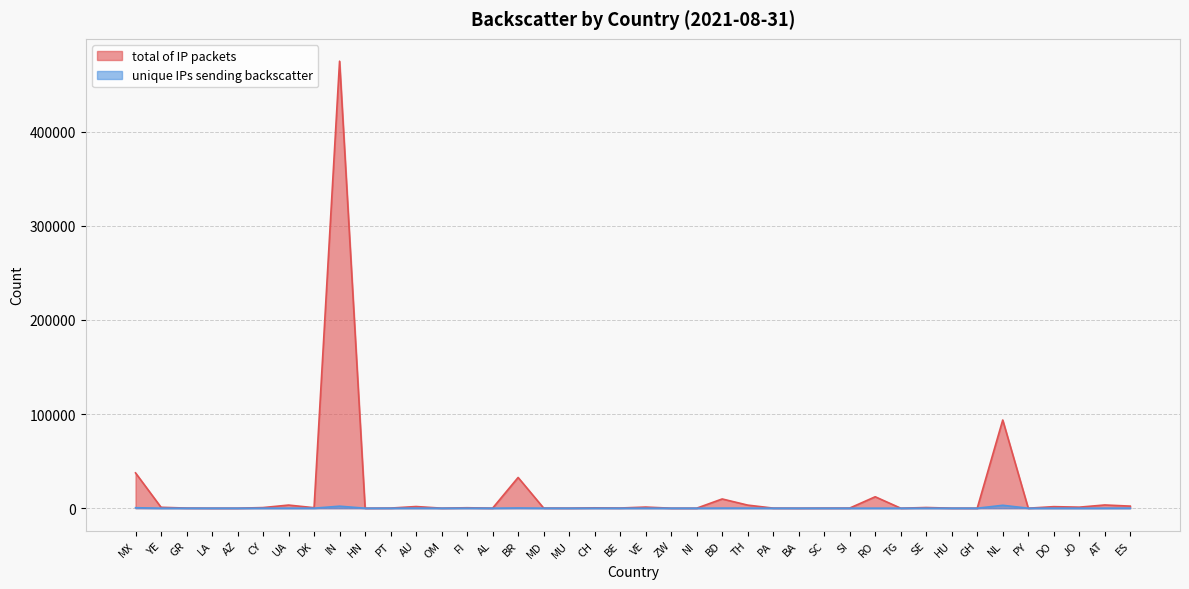

At which category is the sum across all series the highest?

IN